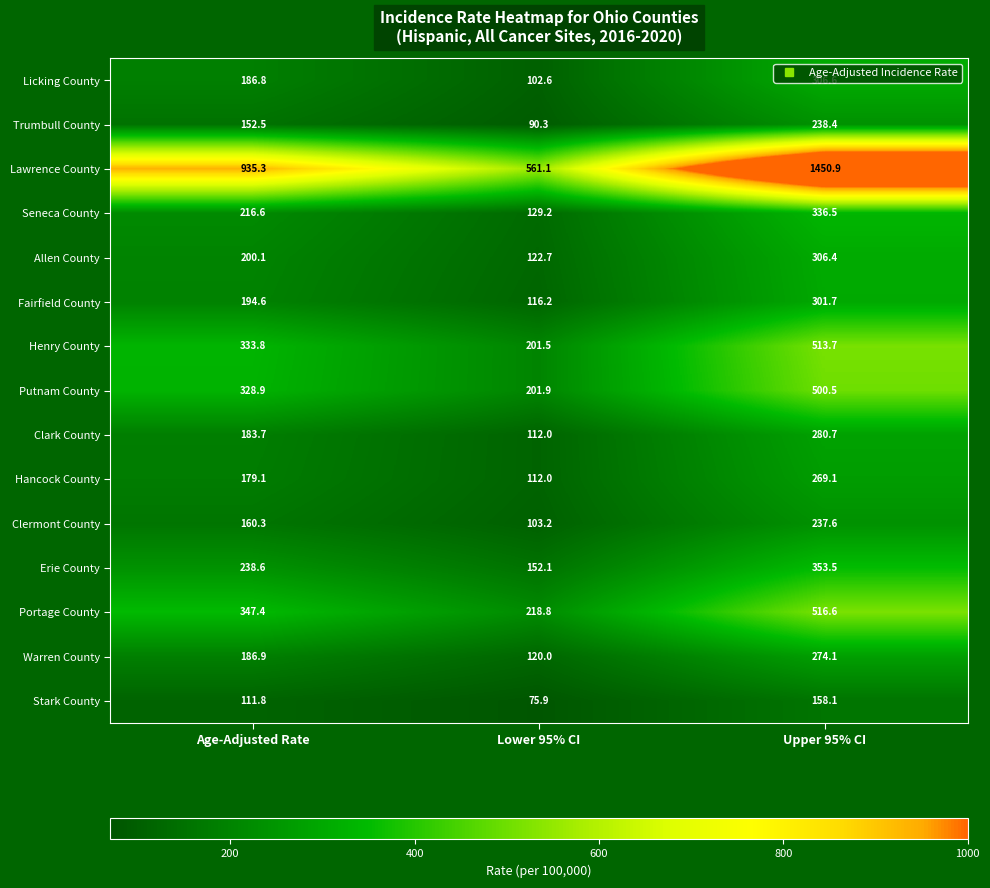

True or false: Erie County has a value of 57.4 at Age-Adjusted Rate.

False